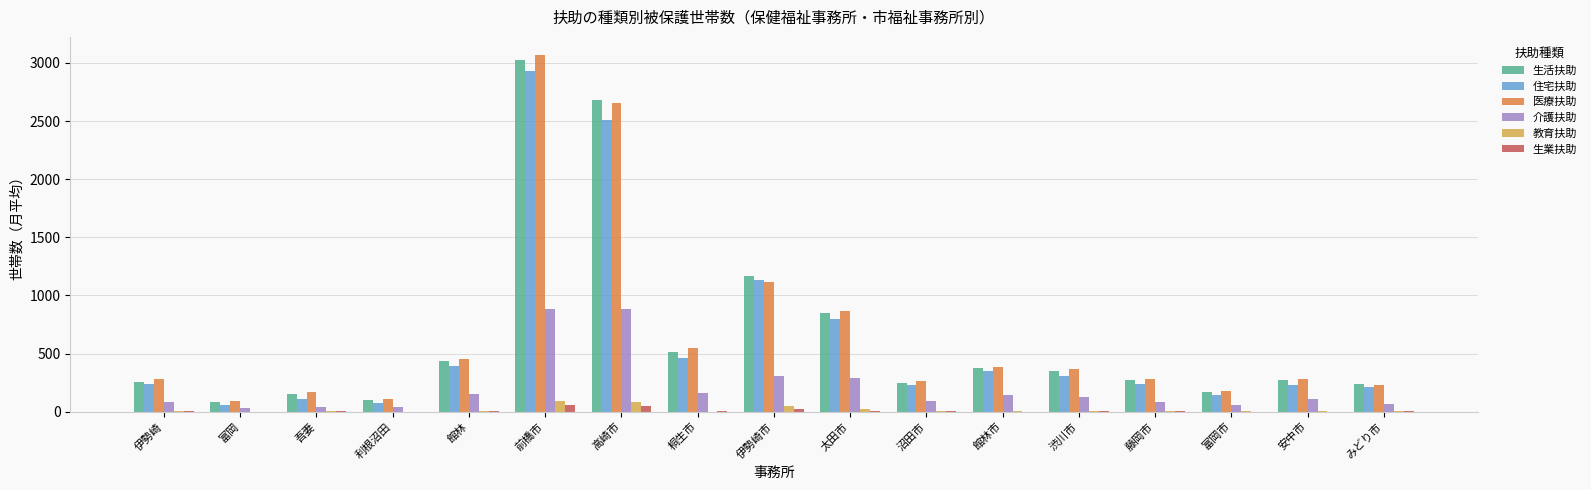

At which label is 住宅扶助 closest to 1490?

伊勢崎市